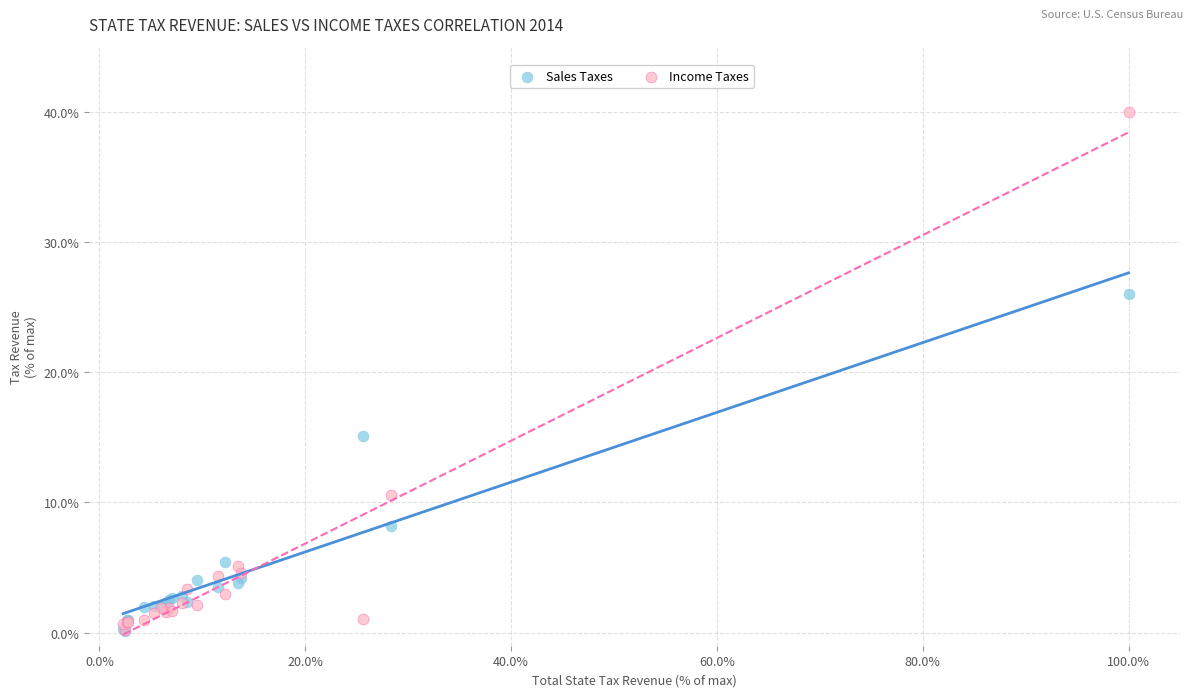

Which series contains the highest Y value?

Income Taxes